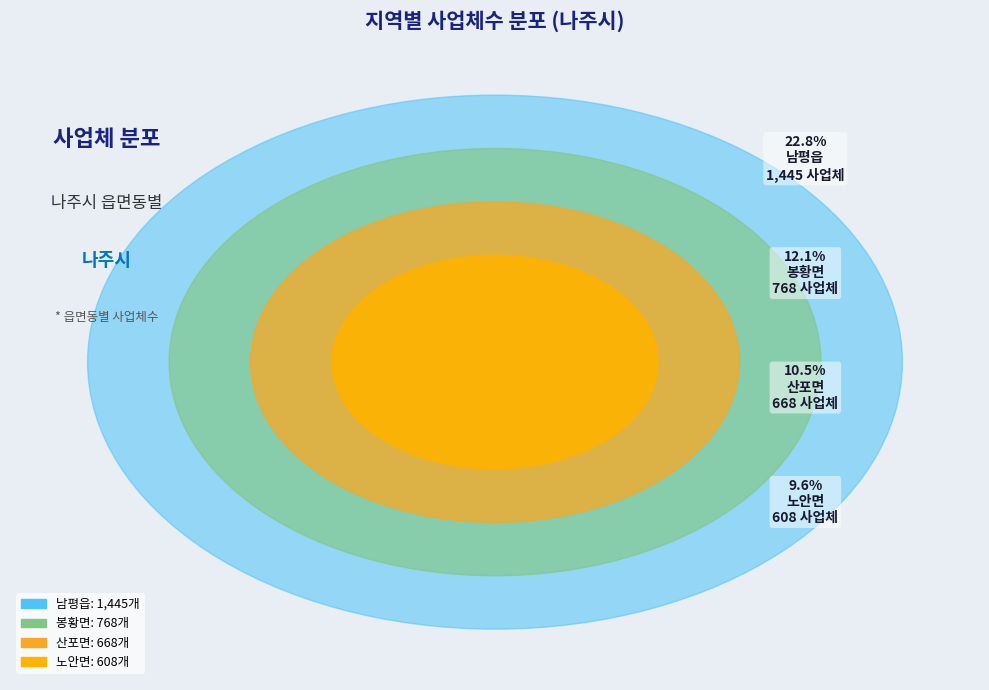

What percentage is the 남평읍 slice, to the nearest percent?

23%